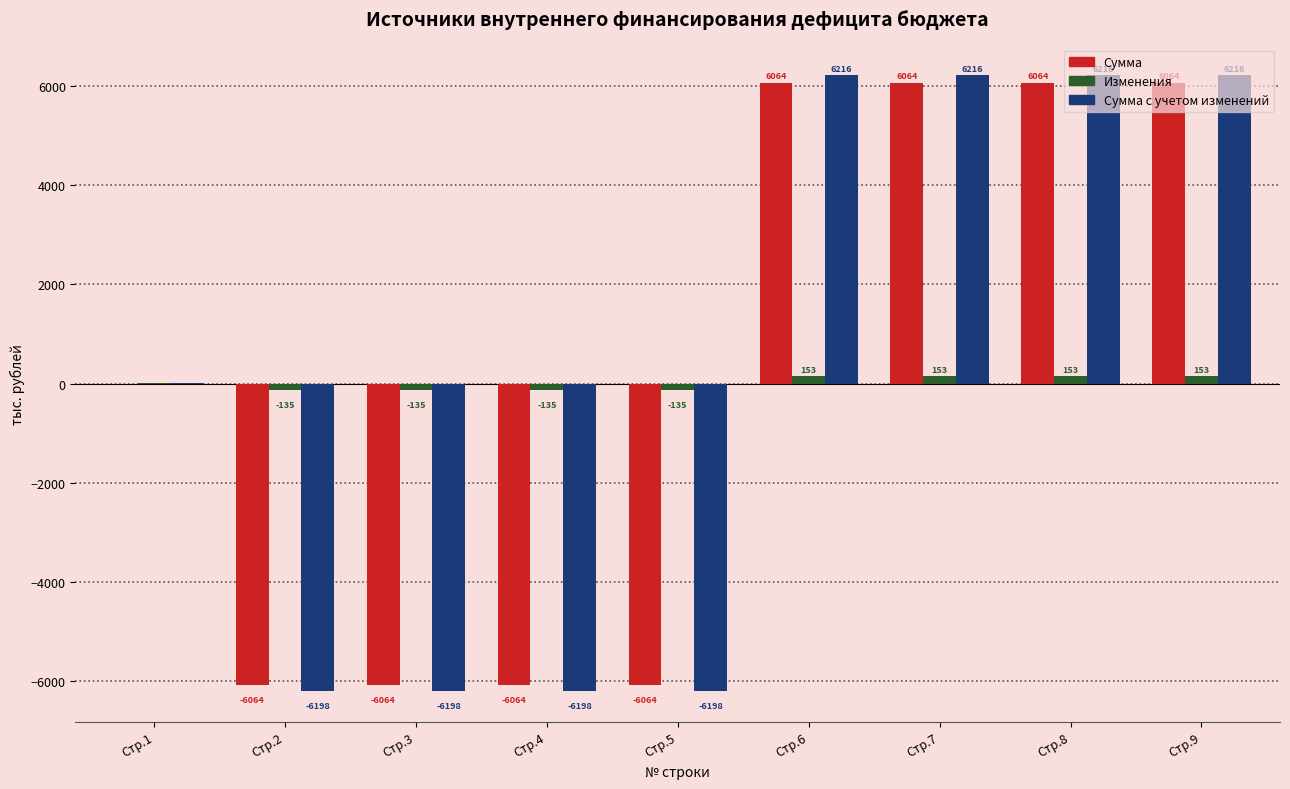

Are the bars horizontal?

No